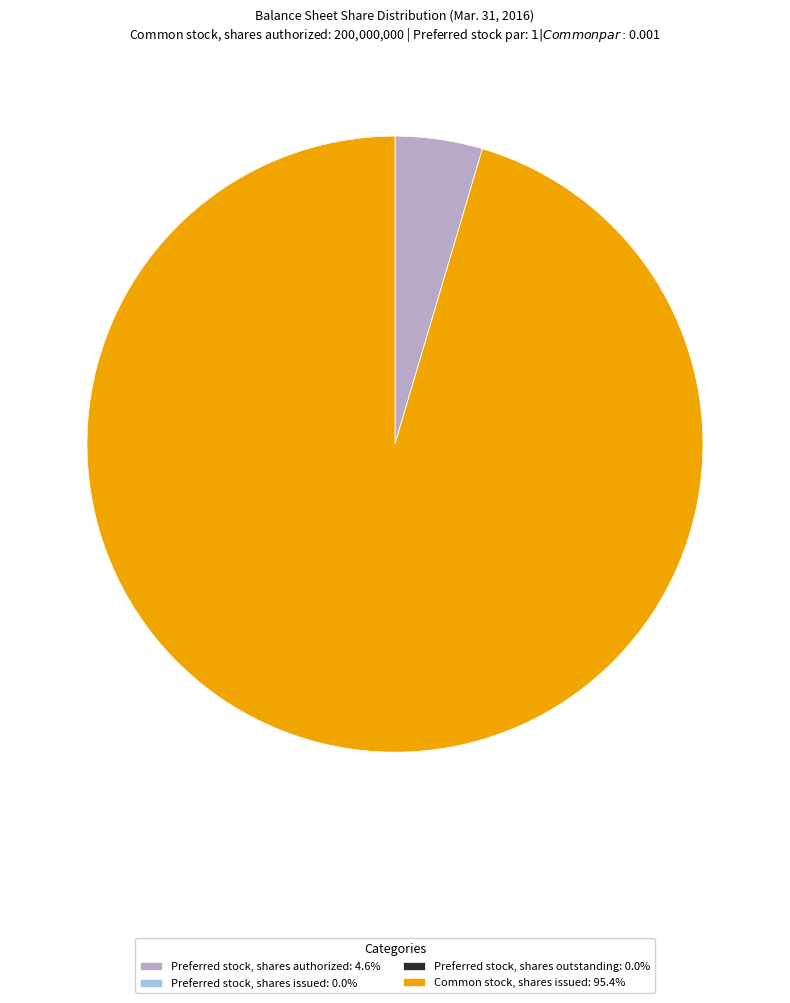

Does Common stock, shares issued: 95.4% account for over 50% of the chart?

Yes